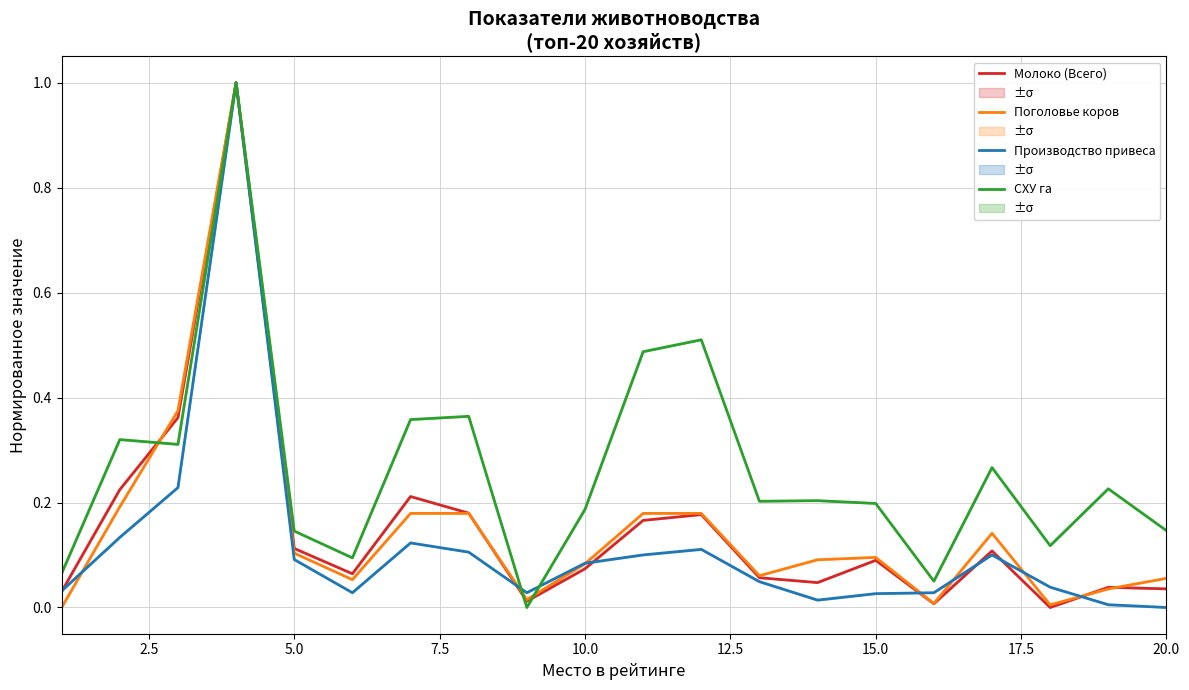

Is this an area chart (filled region under the line)?

No